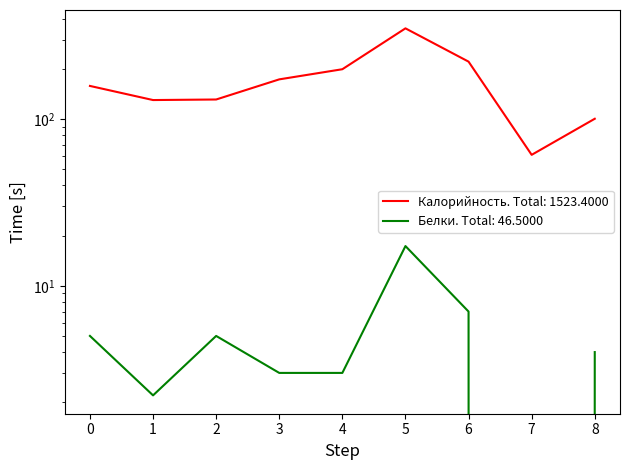

Which series has the largest range (max minus min)?

Калорийность